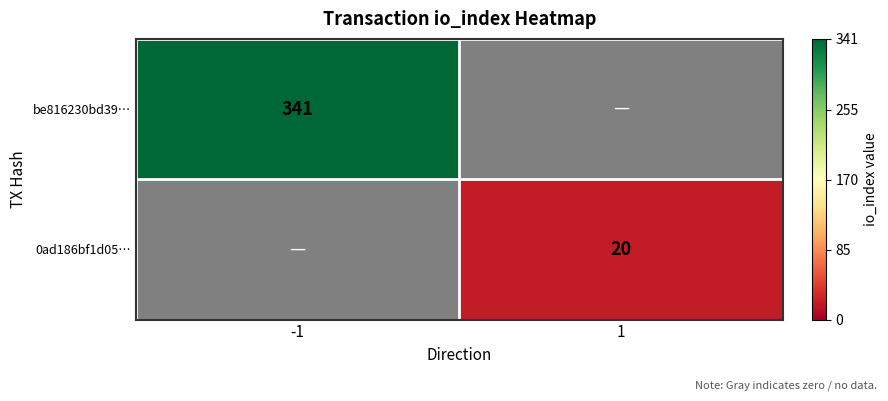

Which label corresponds to the smallest value in the chart?

1